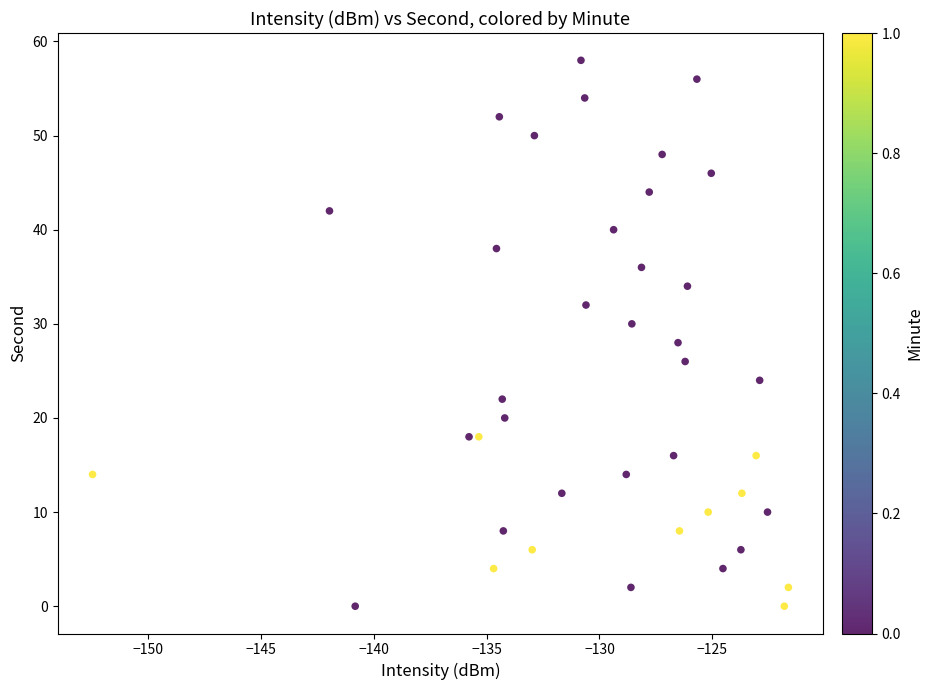

What is the range of Y values (max minus min)?

58